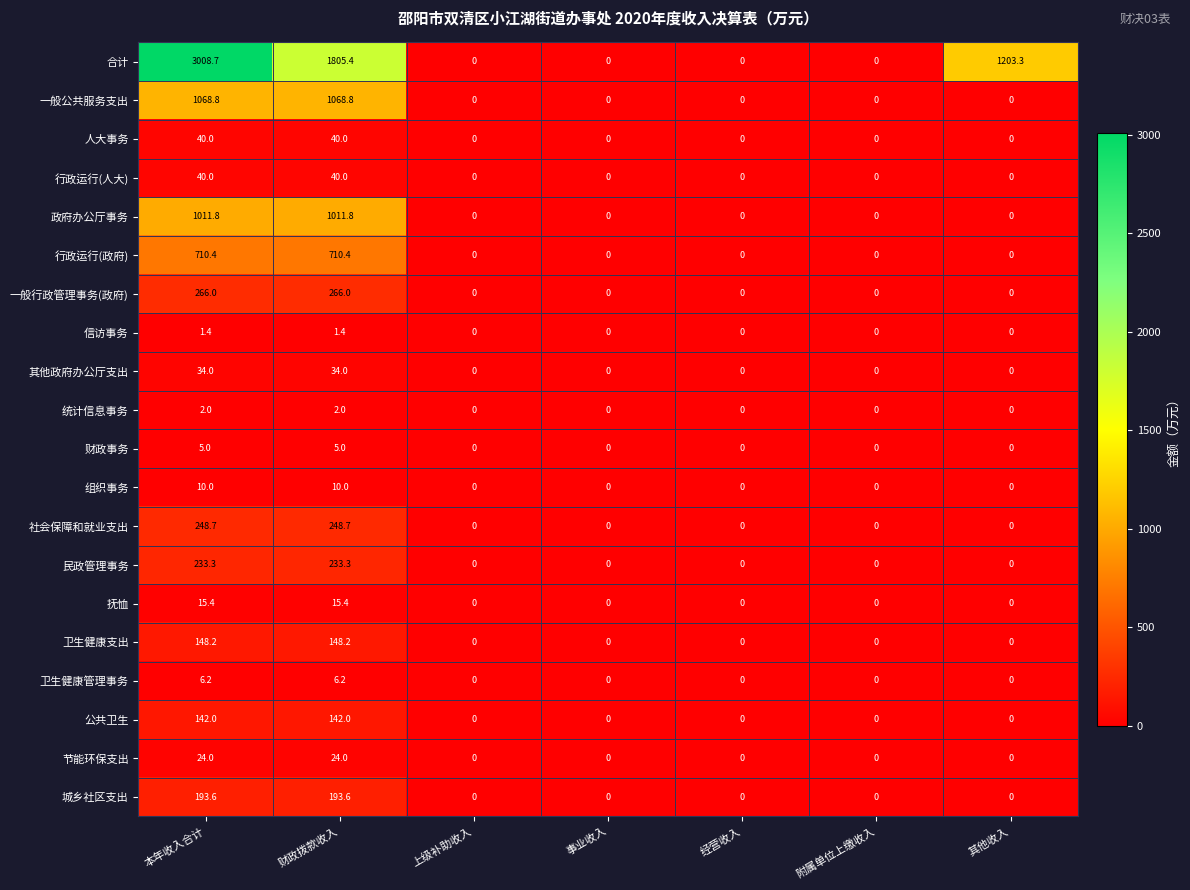

Which series has the largest total across all categories?

合计